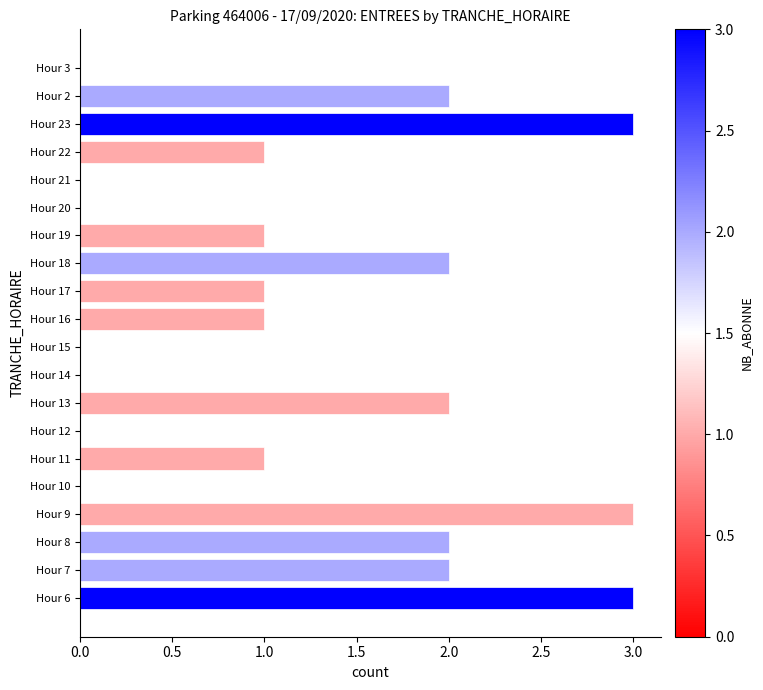

What is the maximum value shown in the chart?

3